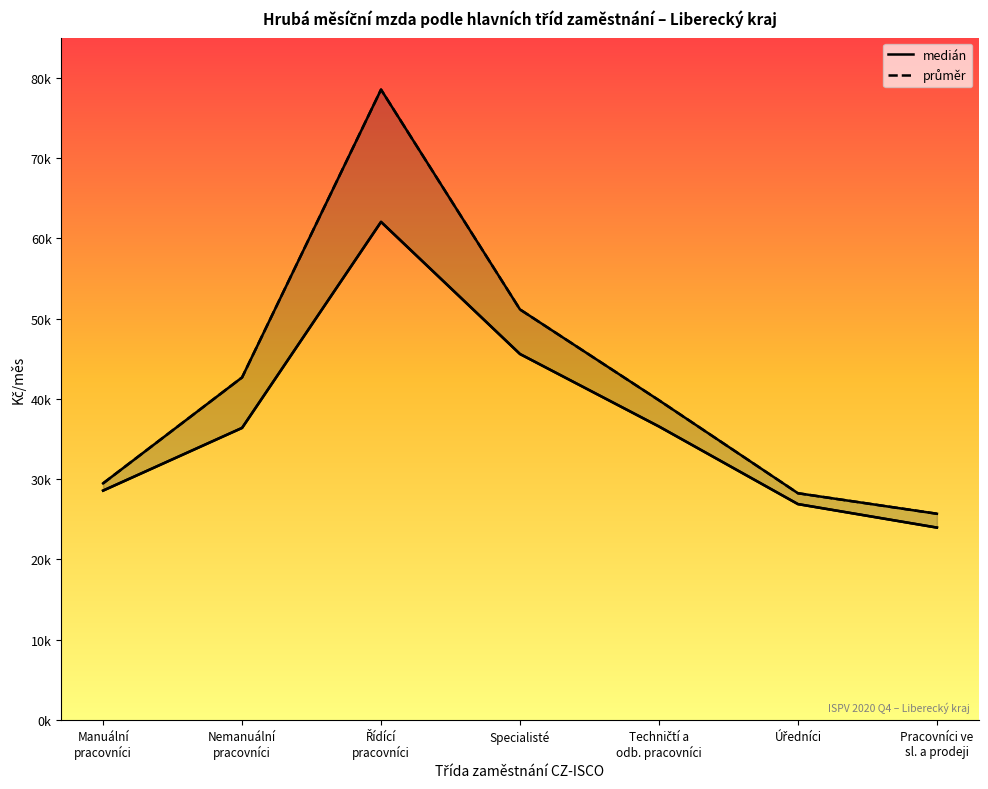

Which has a higher value, Úředníci or Manuální
pracovníci?

Manuální
pracovníci